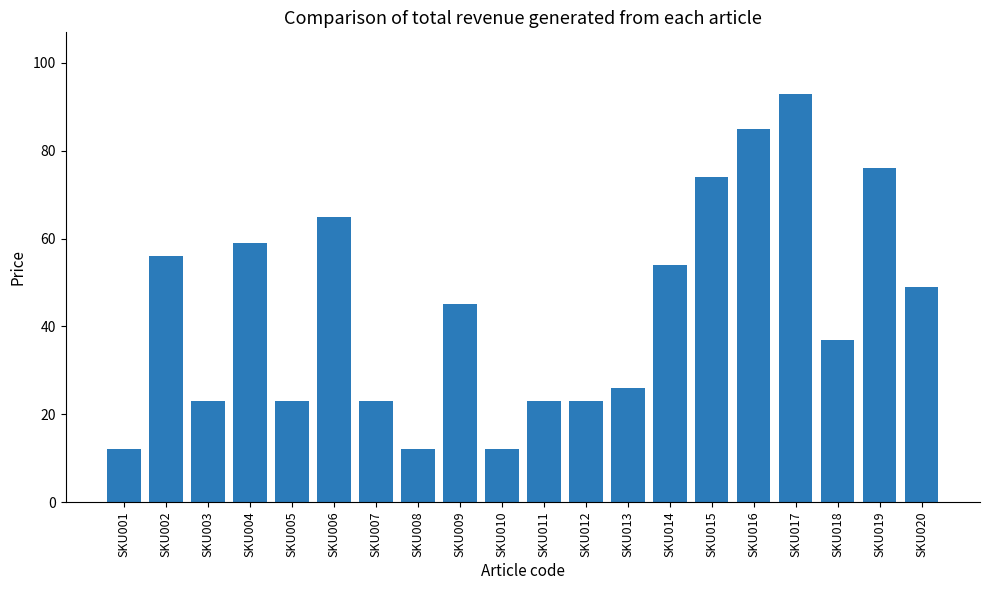

What is the sum of the values at SKU006 and SKU008?

77